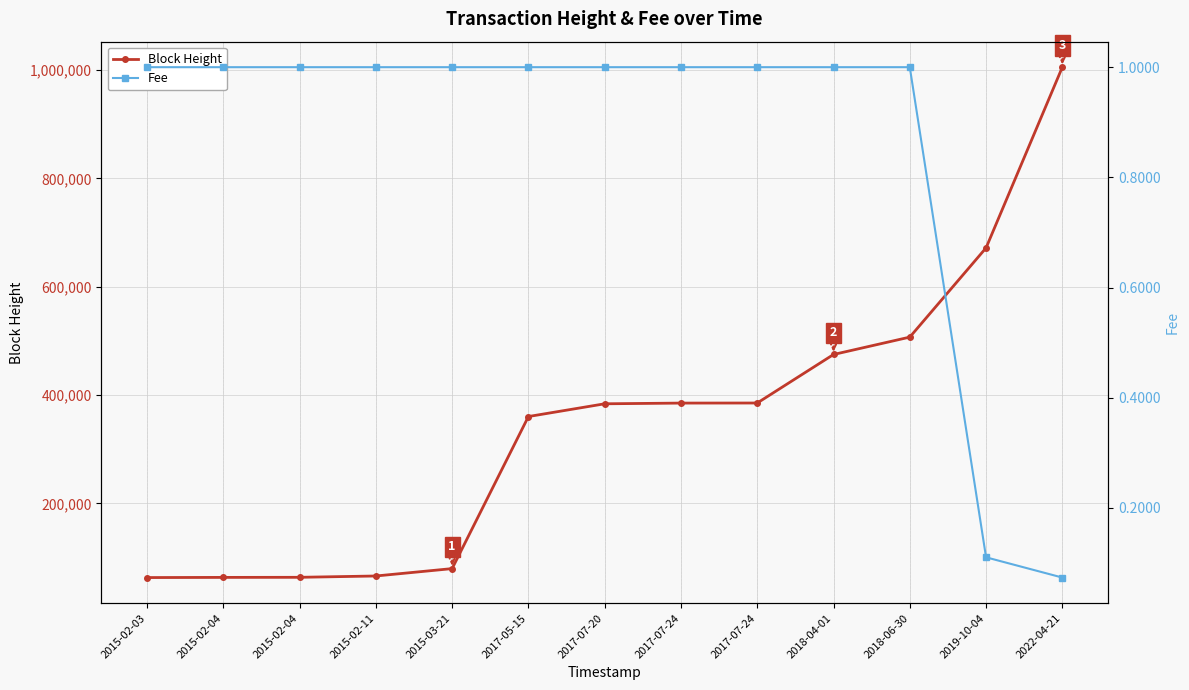

What is the maximum value for Block Height?

1005560